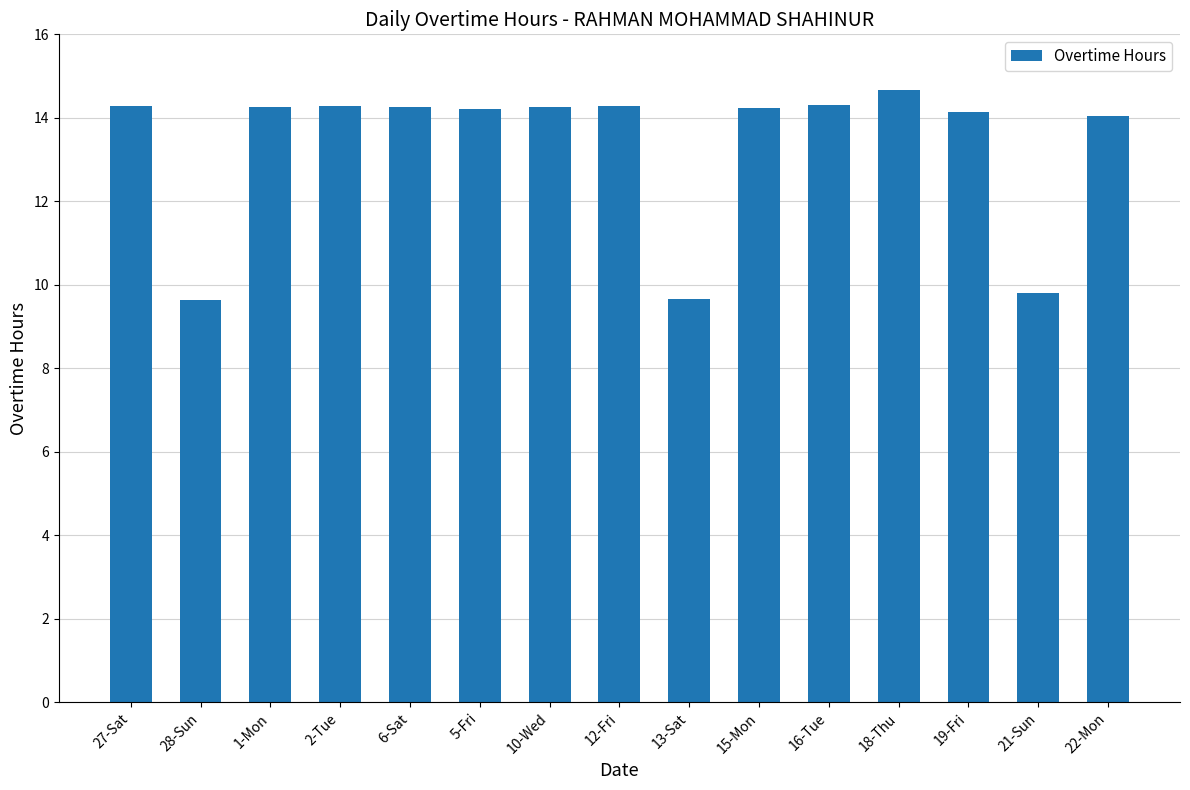

What is the sum of the values at 6-Sat and 10-Wed?

28.5